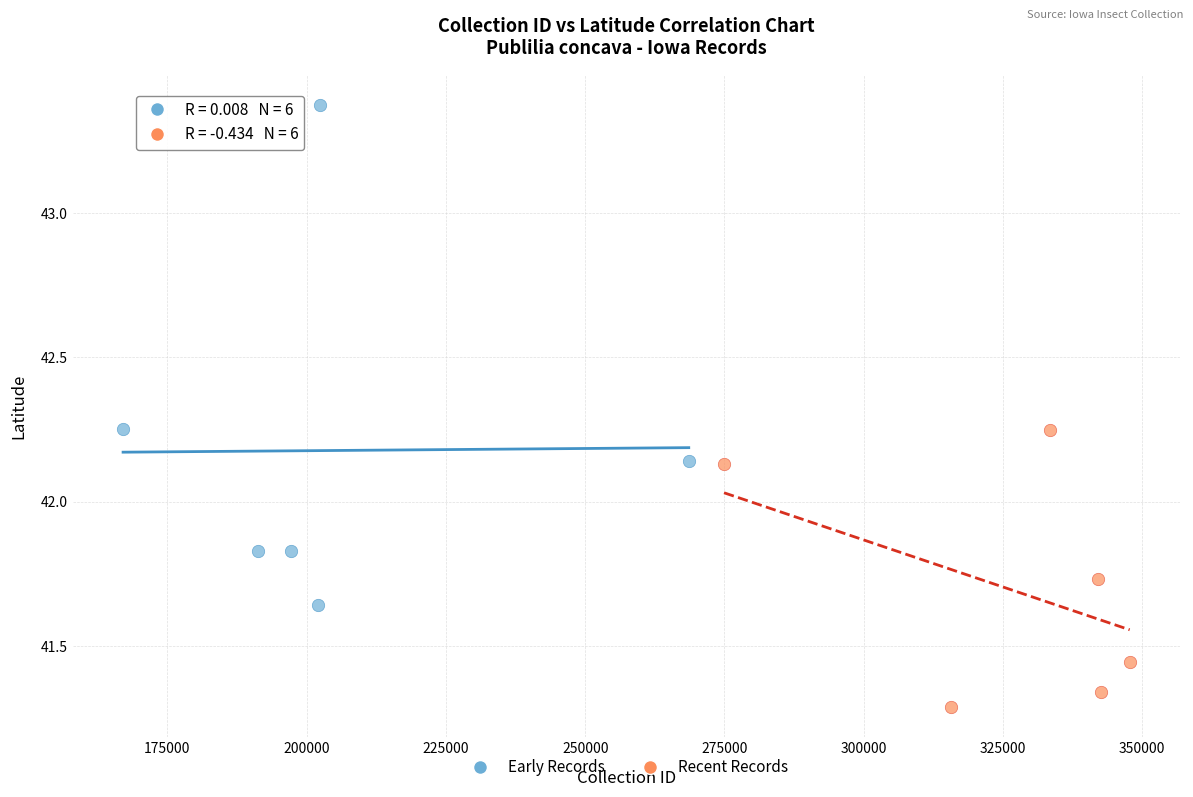

Which series has the largest Y range (max minus min)?

Early Records